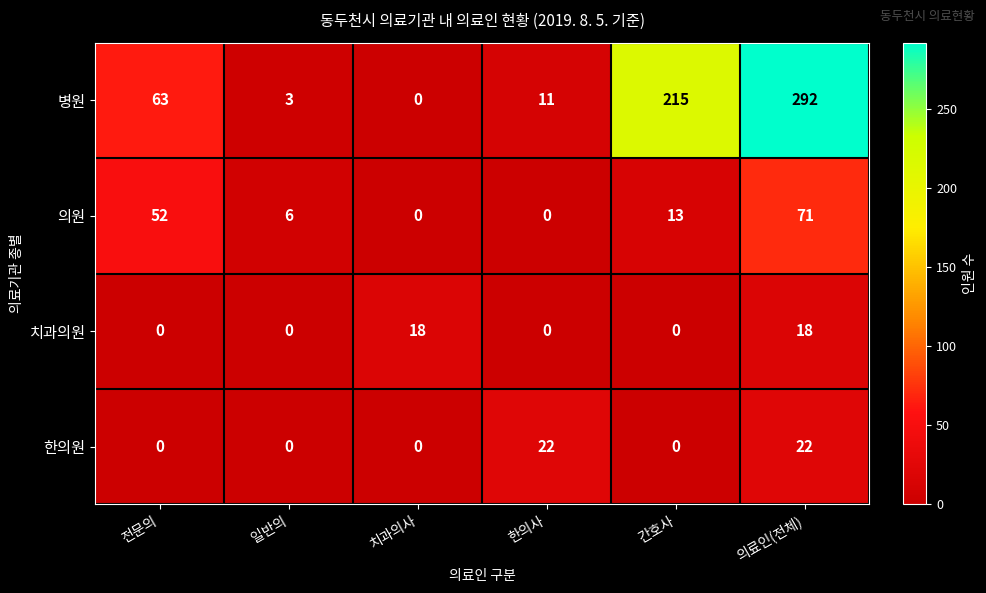

At how many categories does at least one series exceed 159?

2